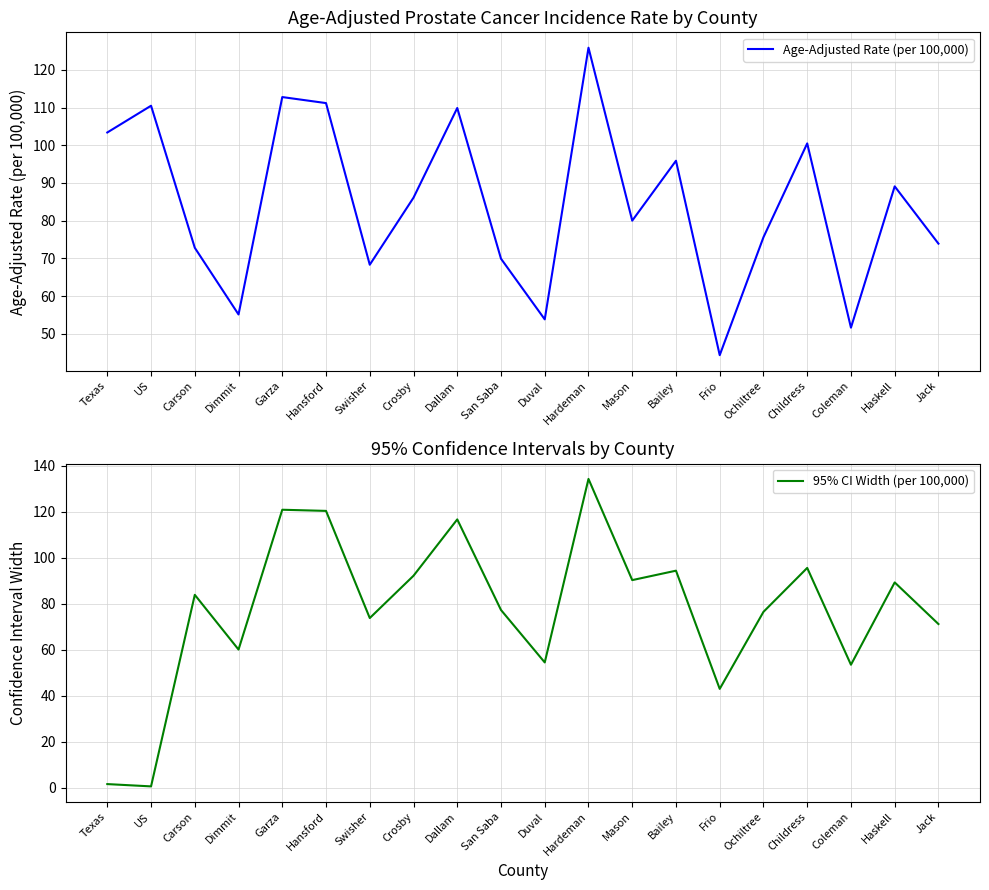

What are all the series names shown in the legend?

Age-Adjusted Rate (per 100,000), 95% CI Width (per 100,000)